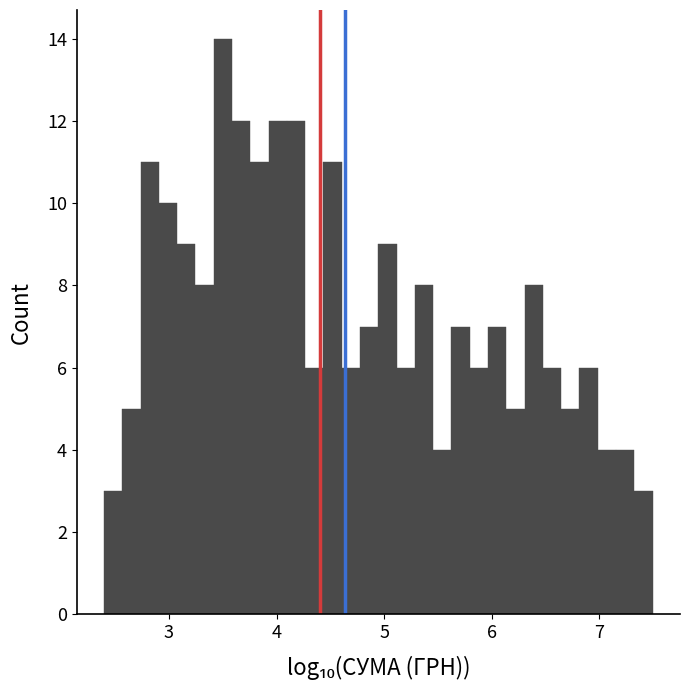

Read against the x-axis, roughly where is the centre of the tallest bar?

3.5